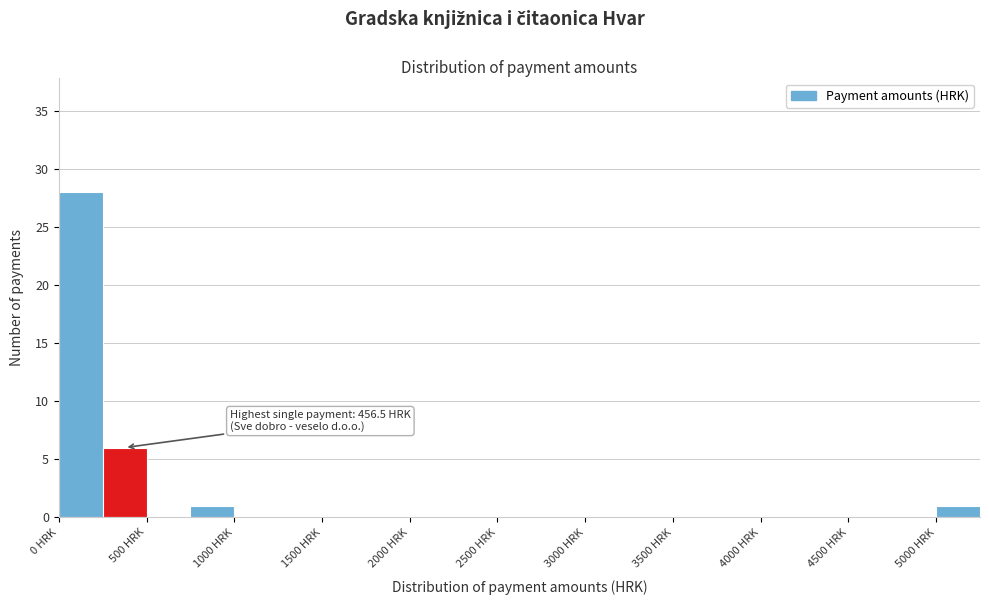

Which range on the x-axis has the tallest bar?

0 to 250